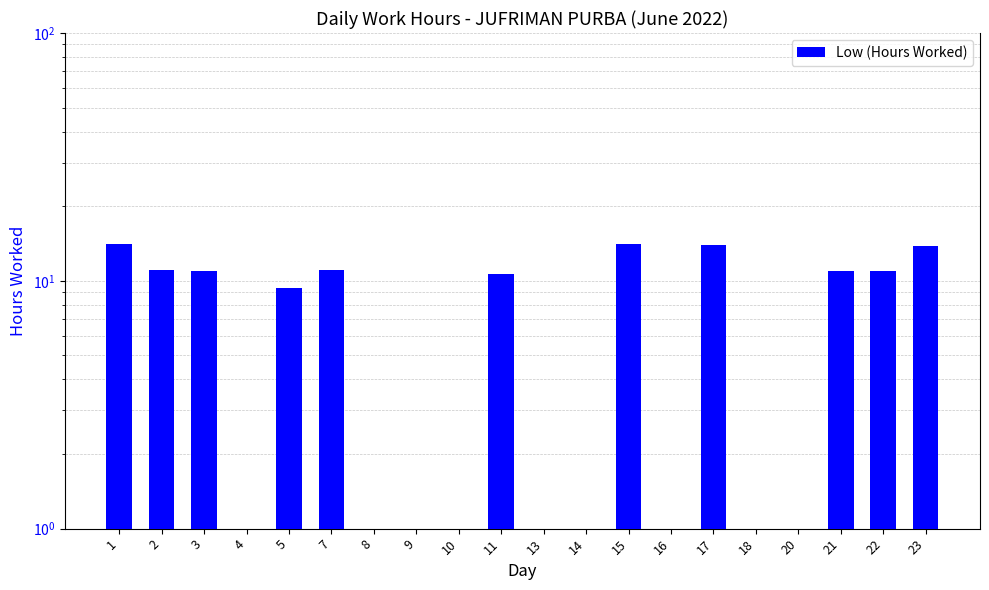

At which category does the chart reach its peak across all series?

15